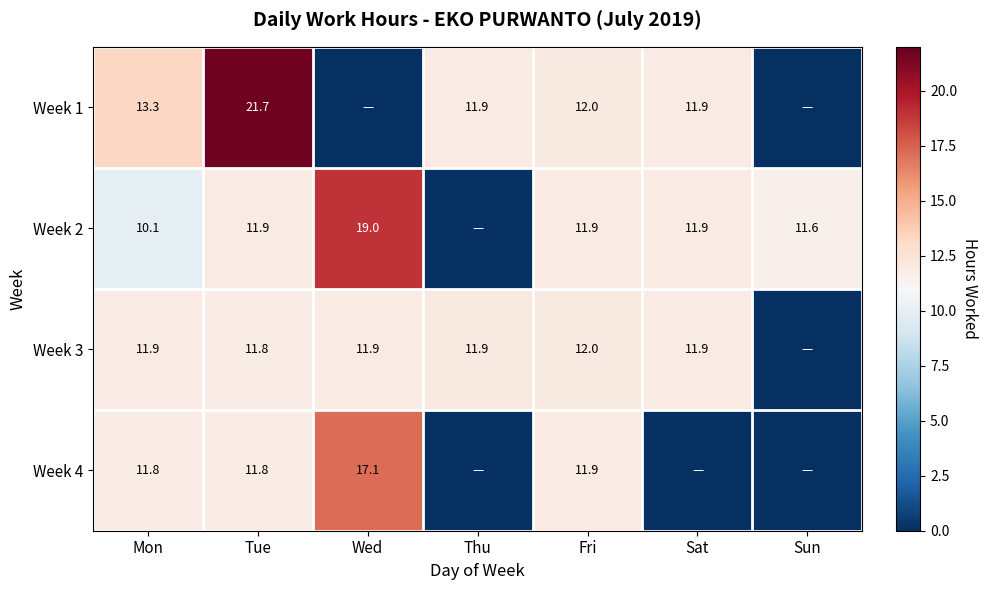

The value of Week 3 at Fri is 12.0. True or false?

True